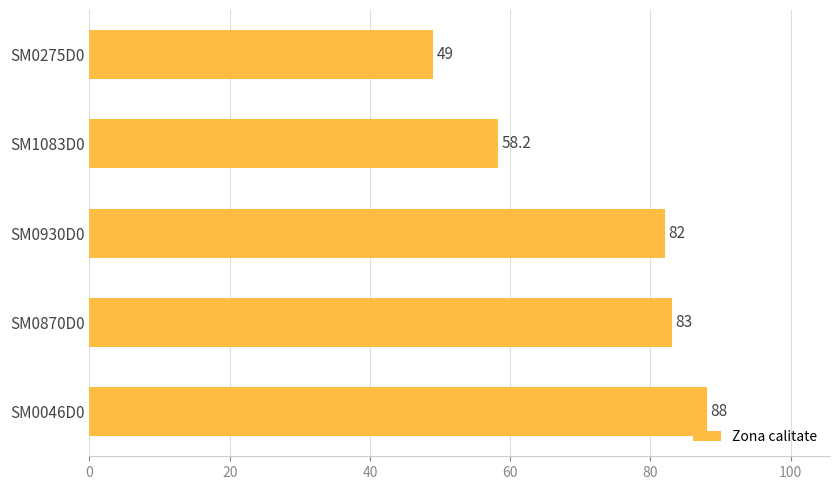

Does the chart contain any negative values?

No